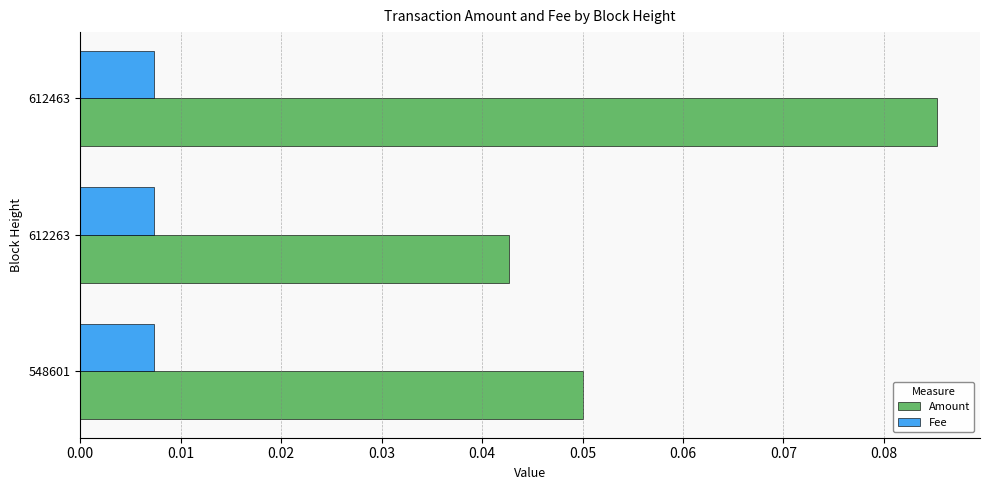

Which category has the highest value across all series?

612463